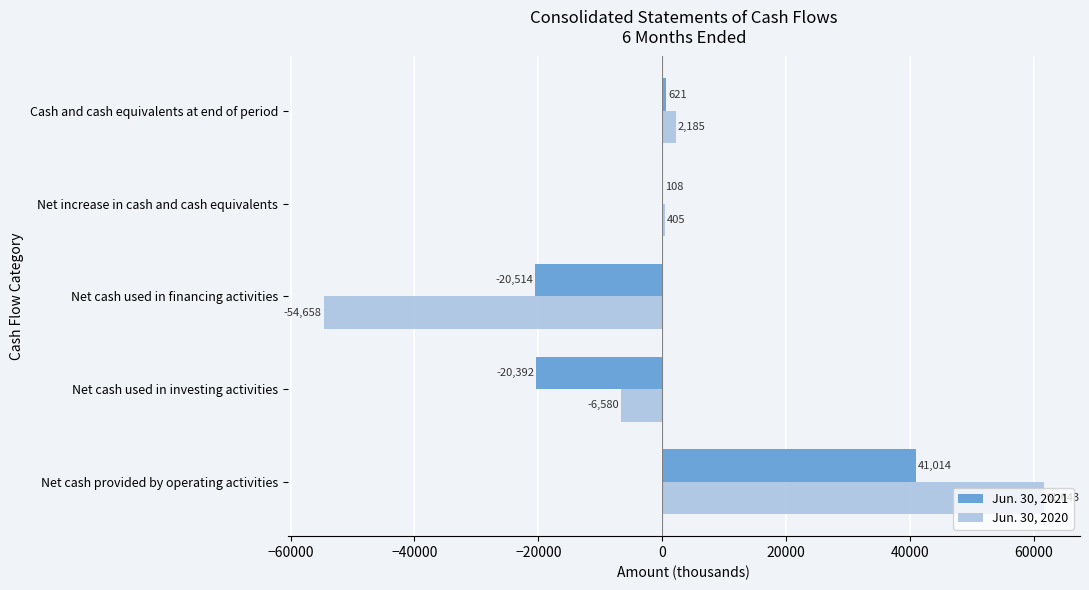

The value of Jun. 30, 2021 at Net cash used in investing activities is -11691. True or false?

False